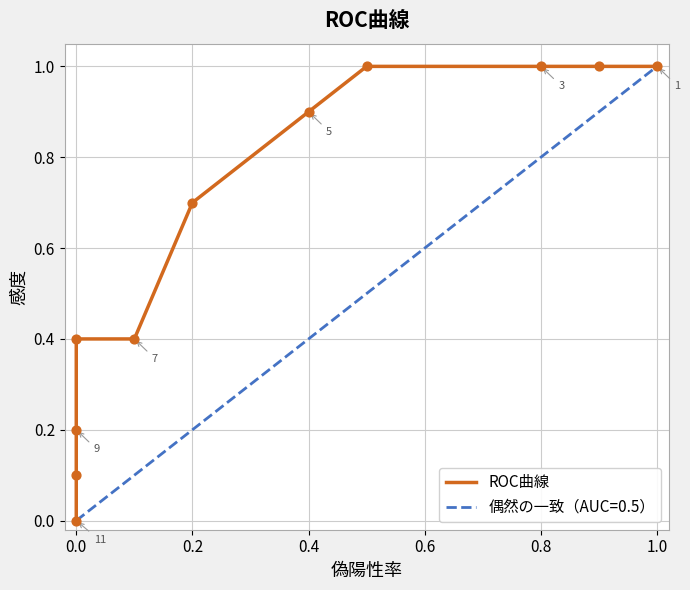

Between 0.4 and 0.2, which is larger?

0.4